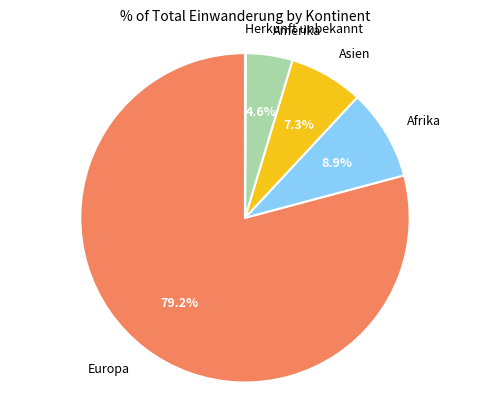

Is there any slice that represents more than half of the pie?

Yes